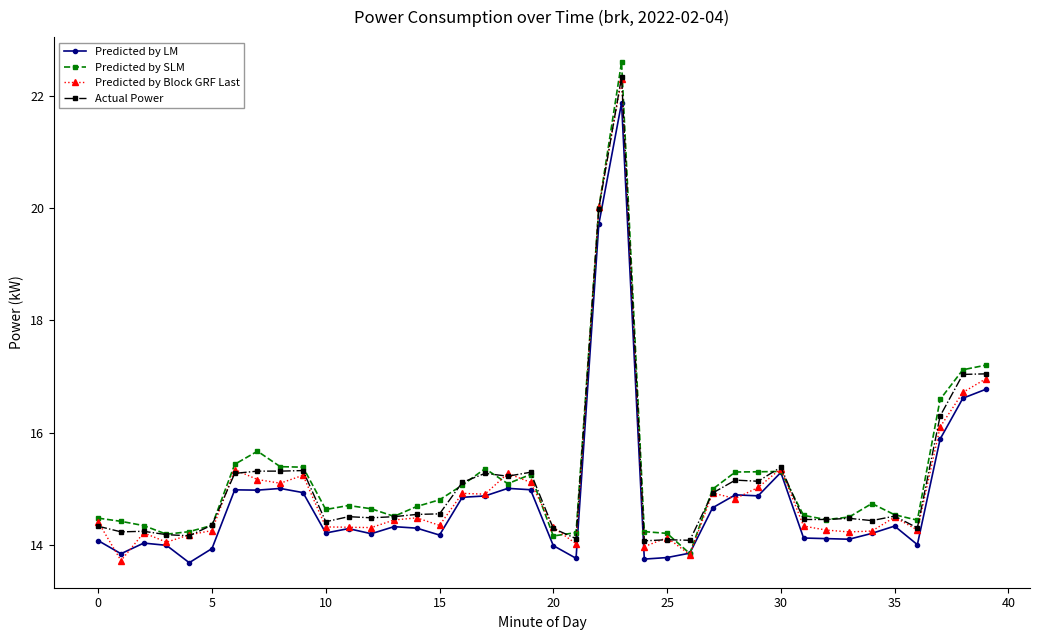

What is the value of the Predicted by SLM point at the 25th from the left?

14.2